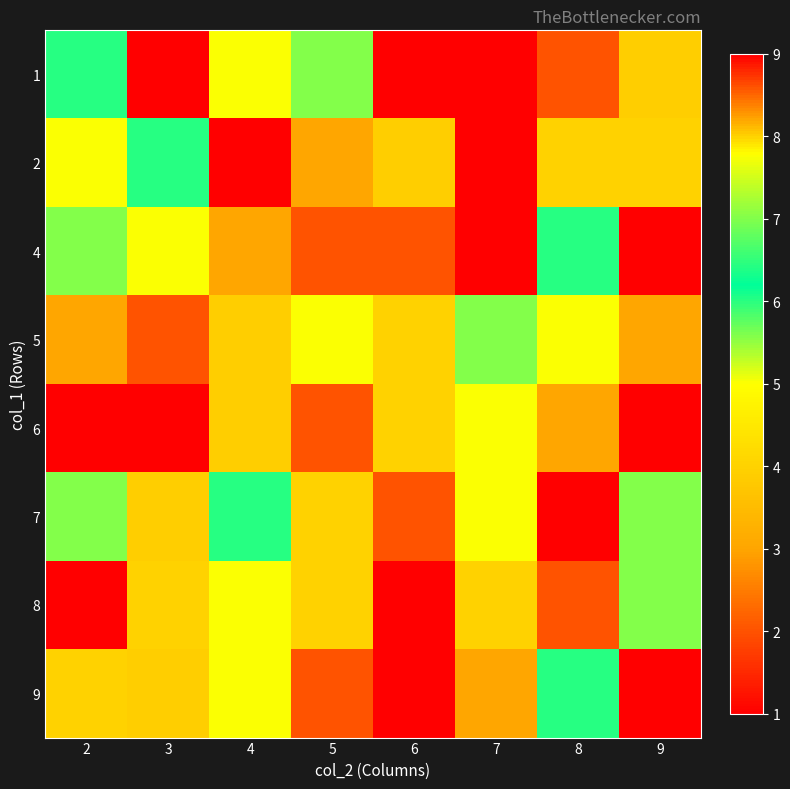

At which category does the chart reach its minimum across all series?

7